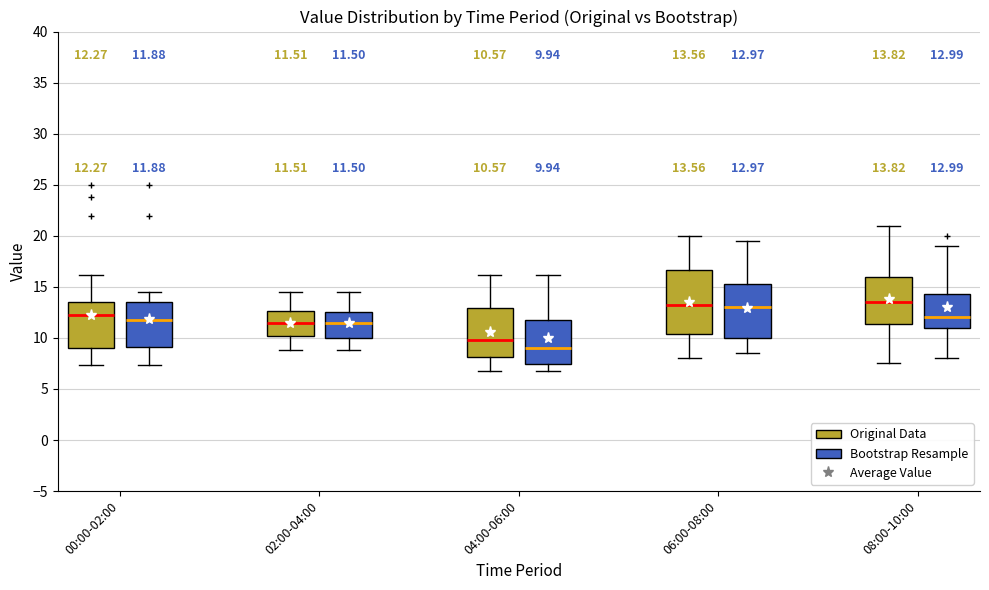

Comparing the boxes themselves (not the whiskers), which one is the tallest?

06:00-08:00 (Original Data)